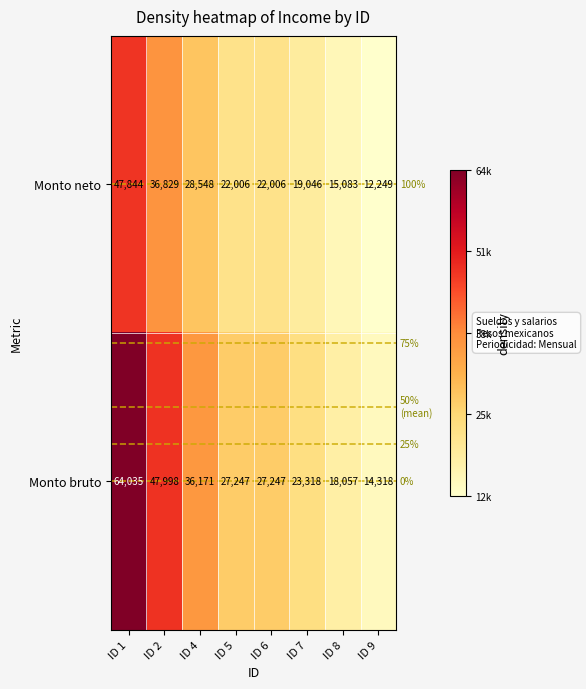

Between ID 4 and ID 8, which series saw the biggest shift?

Monto bruto